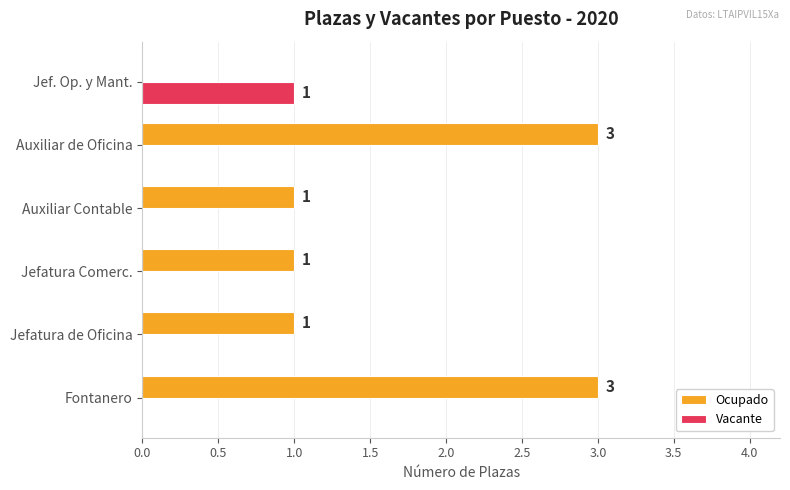

Which series has the widest spread of values?

Ocupado